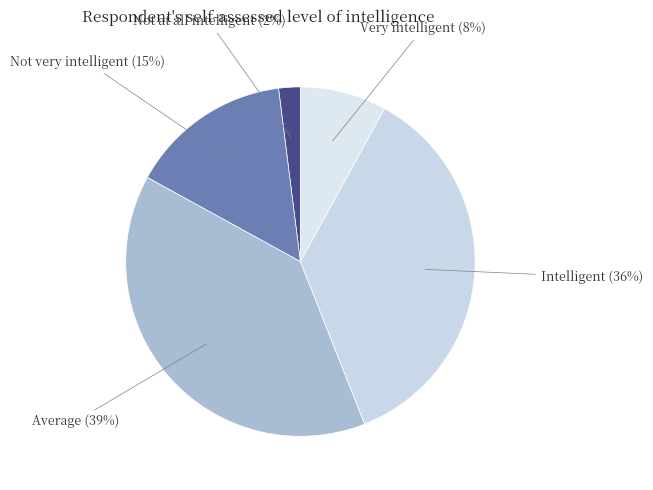

What is the ratio of the value at Very intelligent to the value at Not at all intelligent?

4.0